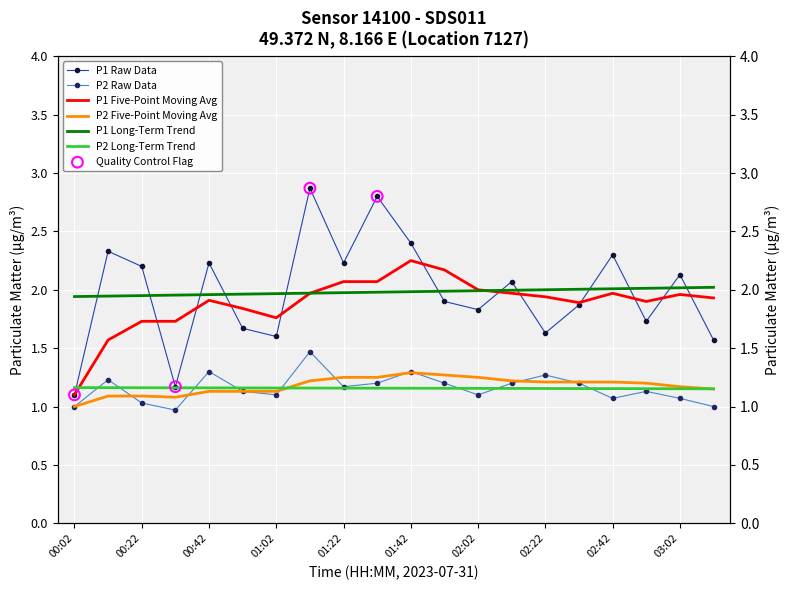

Is the value of P1 at 00:12 greater than the value of P2 at 01:52?

Yes